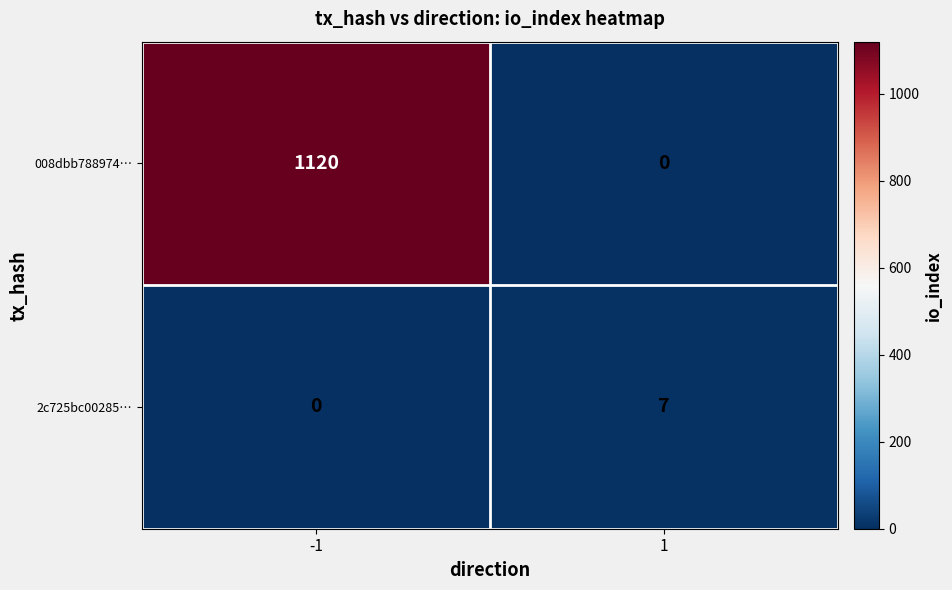

What is the difference between the highest and lowest values at -1?

1120